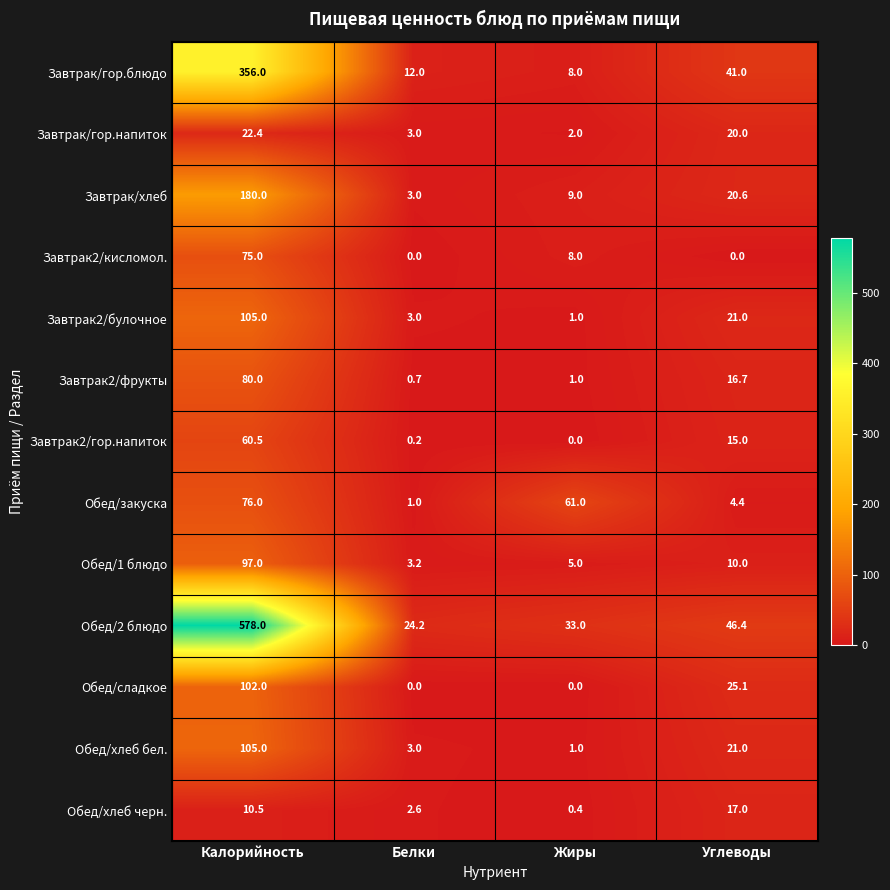

What is the difference between the highest and lowest values at Калорийность?

567.5